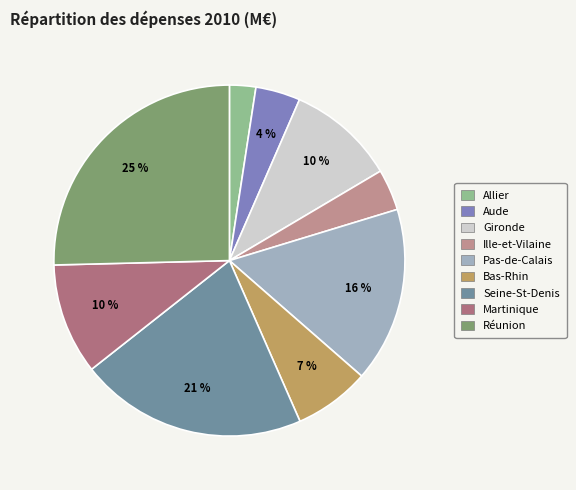

Does any single category account for the majority?

No